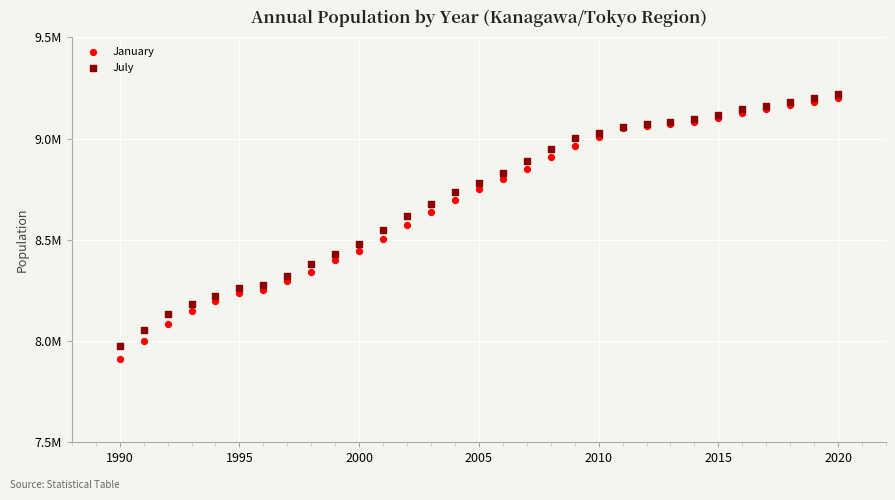

Which series reaches the minimum Y coordinate?

January